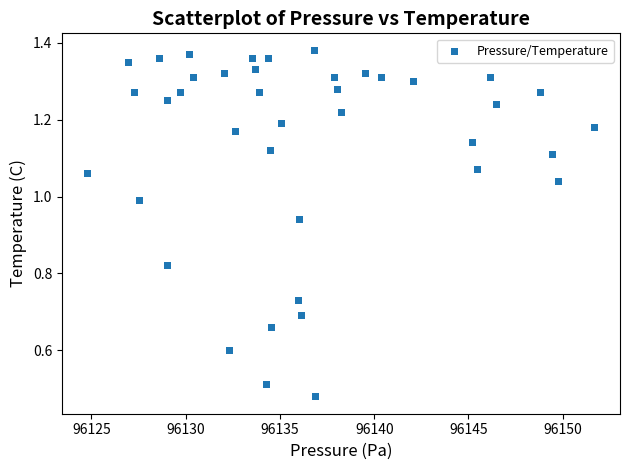

How many data points are displayed?

40